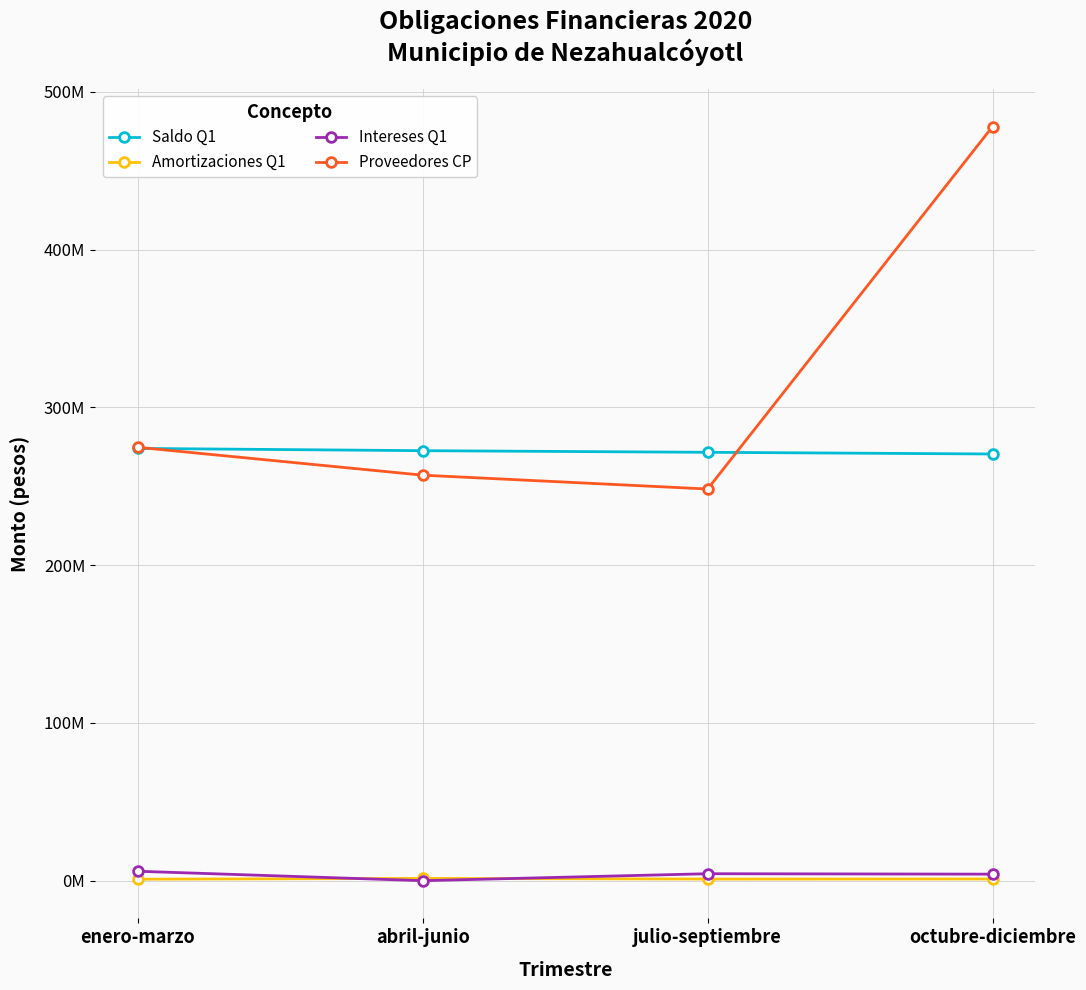

The Amortizaciones Q1 series shows 2333500.2 at abril-junio. True or false?

False